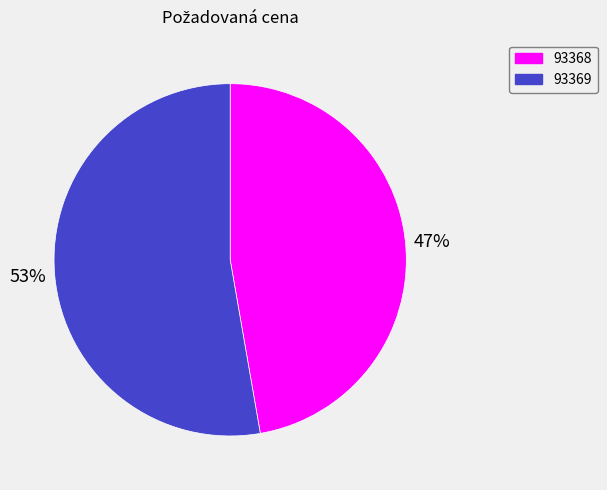

Approximately how many times larger is the value at 93368 compared to 93369?

0.9